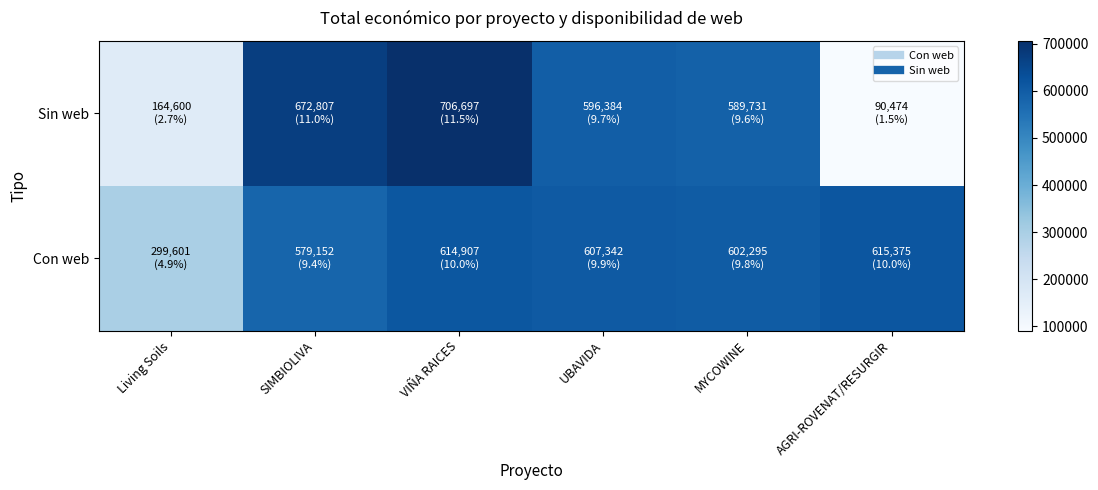

At AGRI-ROVENAT/RESURGIR, list the series in order from largest to smallest.

Con web, Sin web